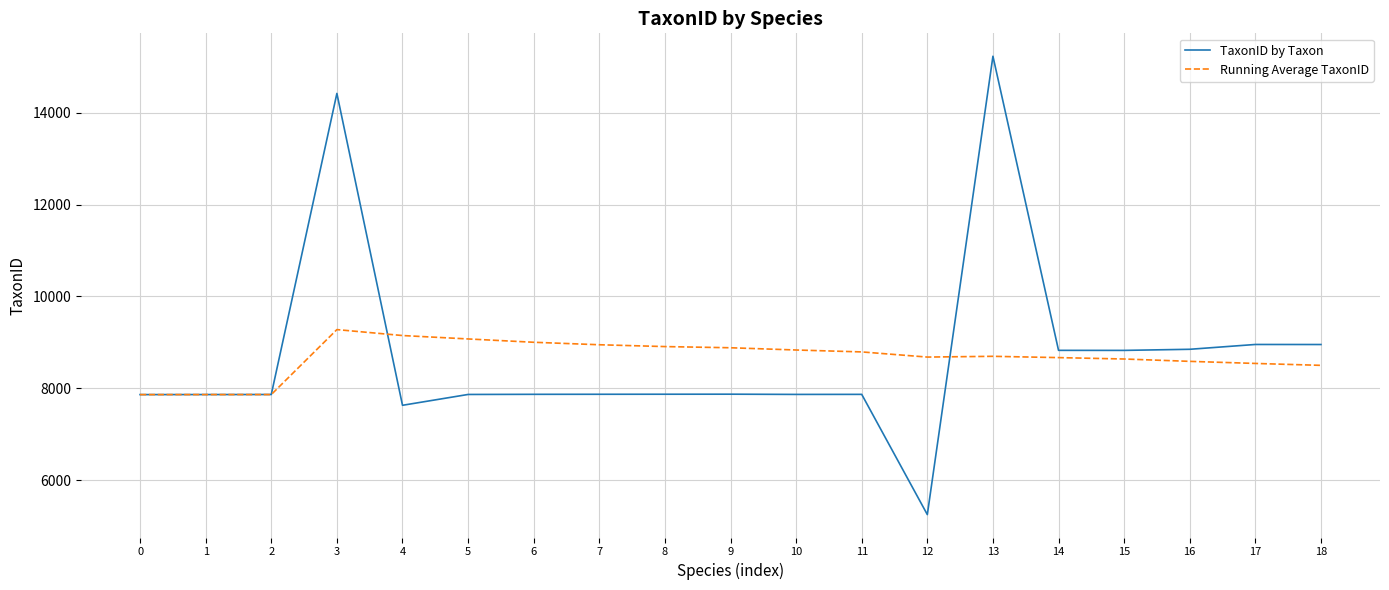

Read the TaxonID by Taxon value at 5.

7864.0